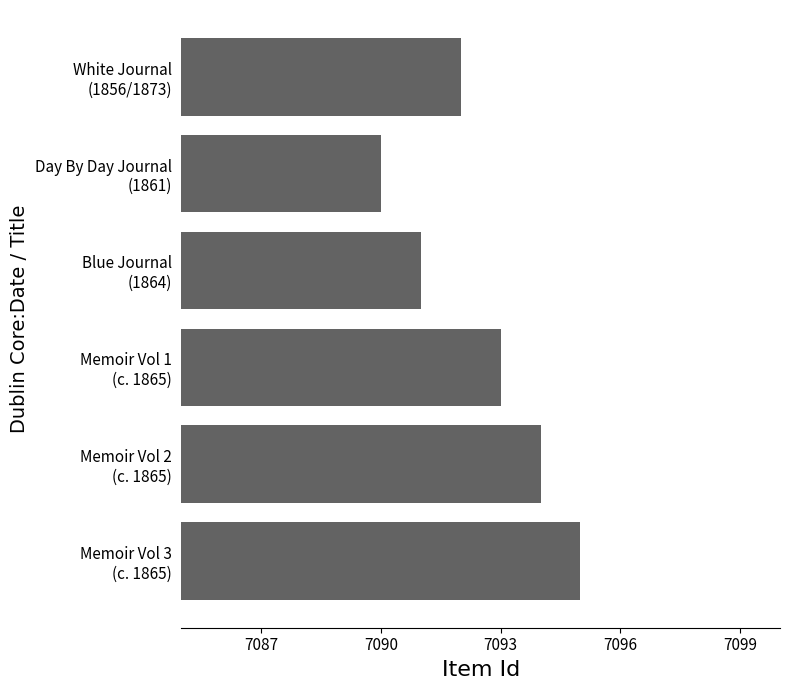

How many values are between 7091 and 7094?

4